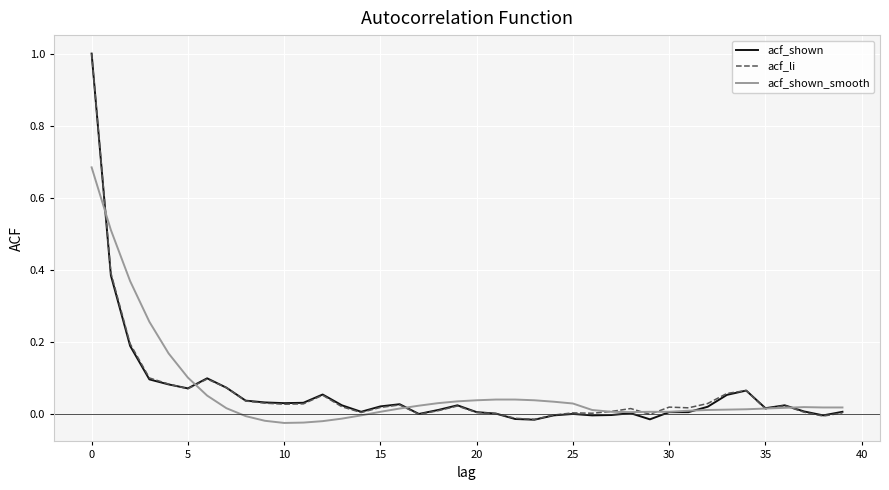

How many interior local valleys does the acf_shown series have?

9